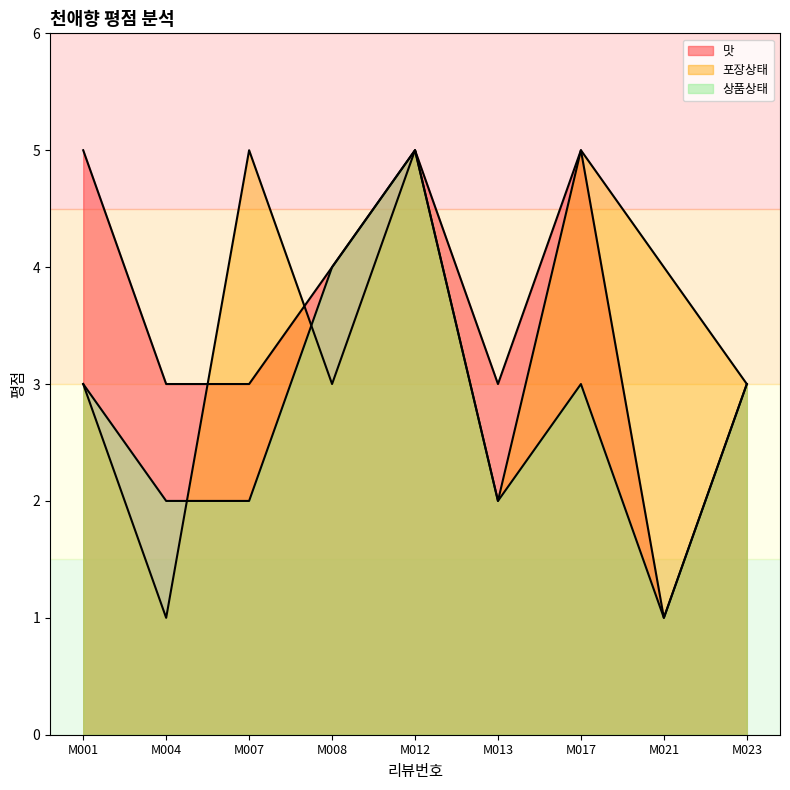

At which label does 맛 reach its minimum?

M021